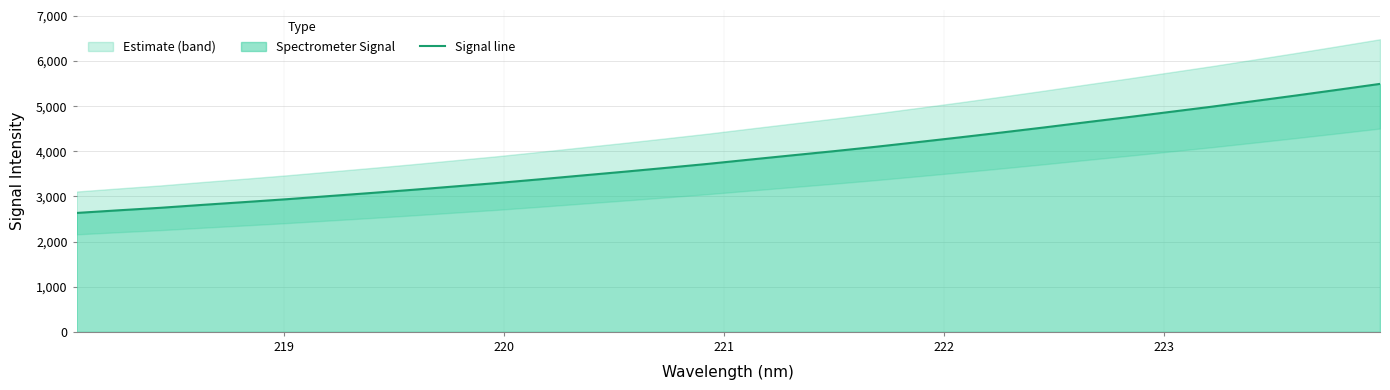

What is the difference between the maximum and second lowest values?

2801.1